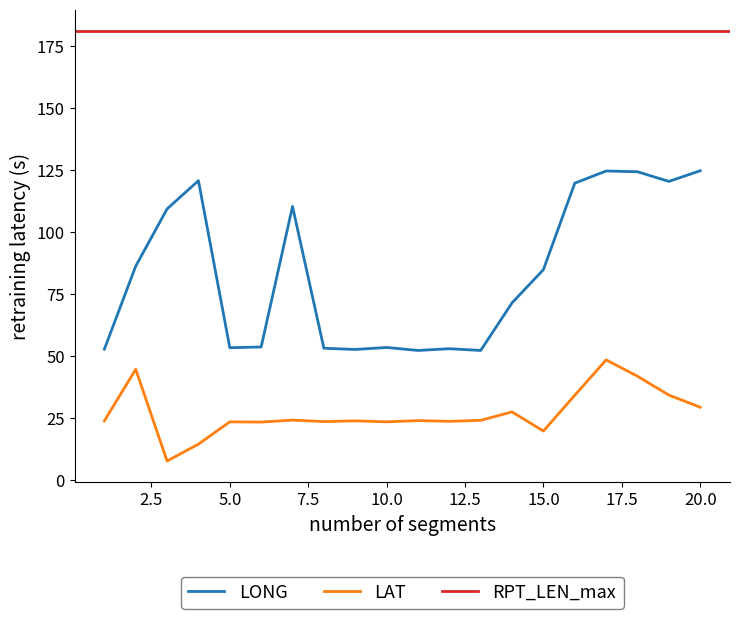

Is the value of LAT at 1 greater than the value of LONG at 8?

No